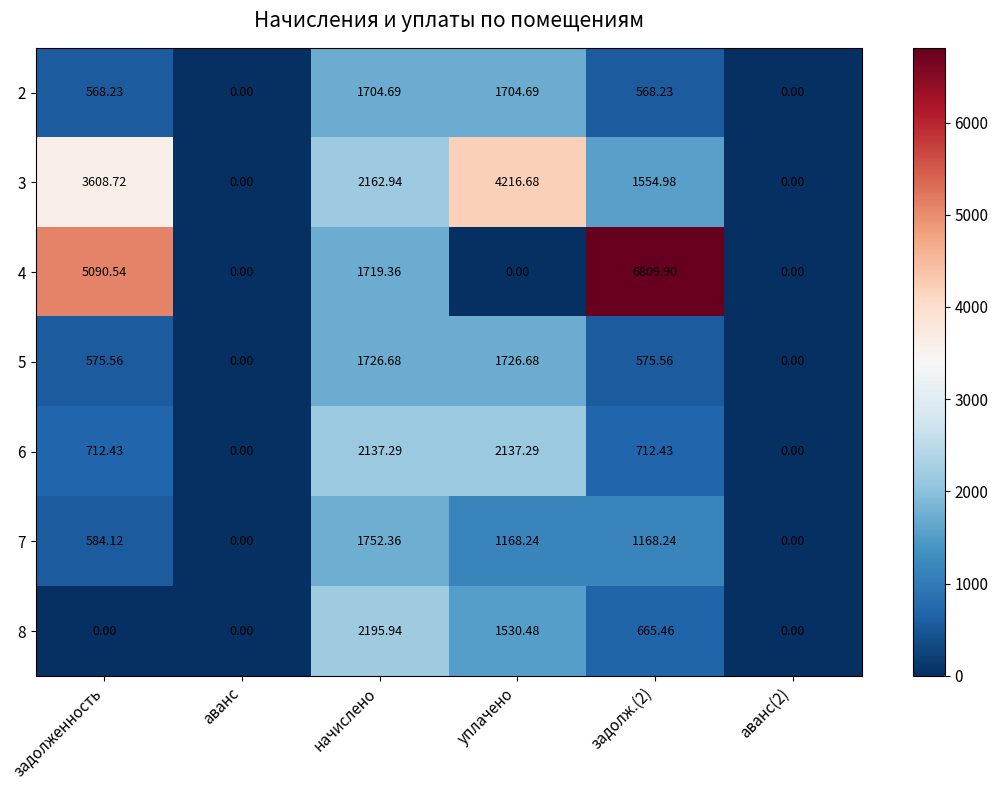

At which label is 4 closest to 3404?

начислено